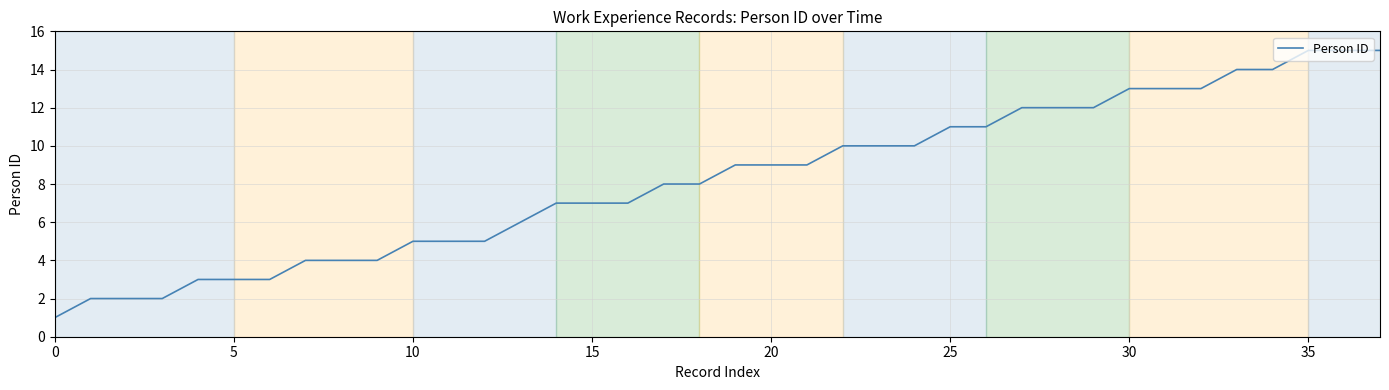

What is the greatest value displayed?

15